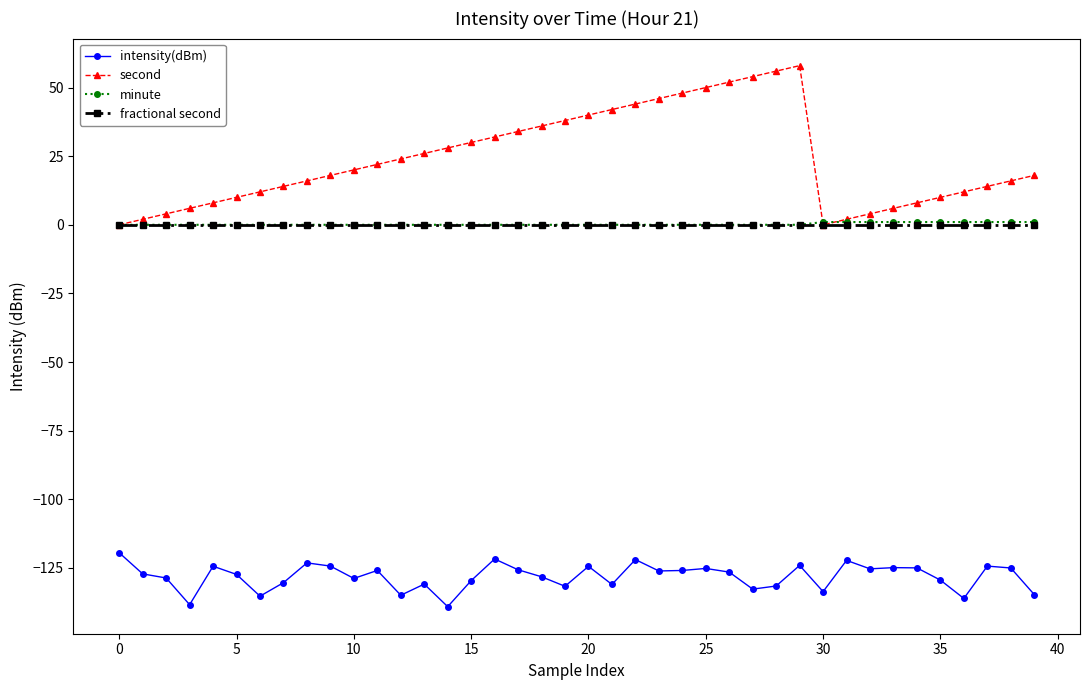

True or false: intensity(dBm) and minute cross at least once.

False